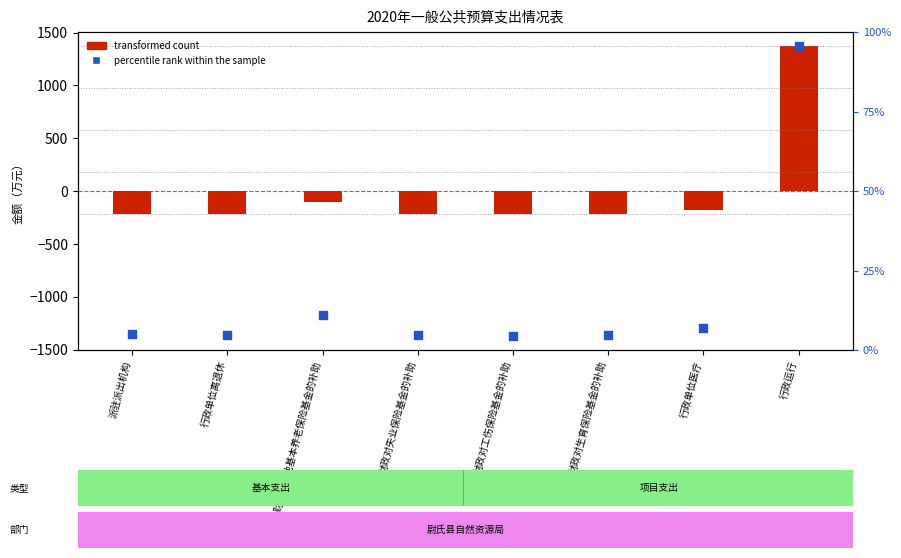

Which series reaches the minimum Y coordinate?

percentile rank within the sample